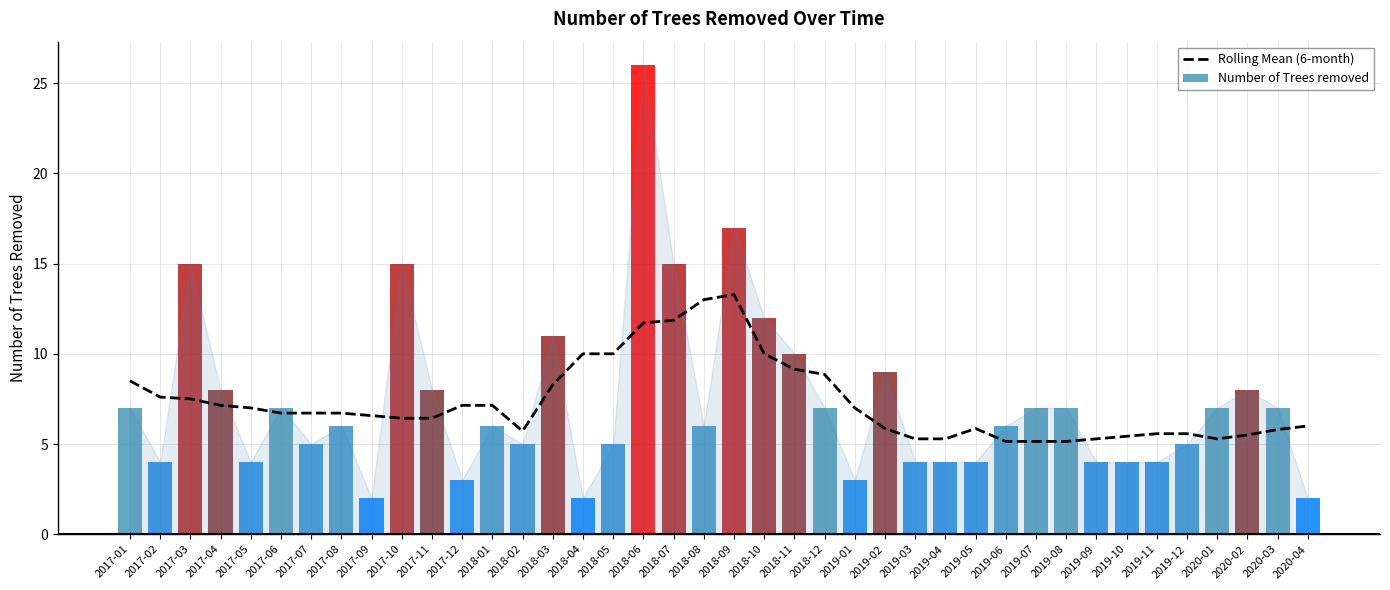

What is the difference between the maximum and minimum values in the Rolling Mean (6-month) series?

8.1